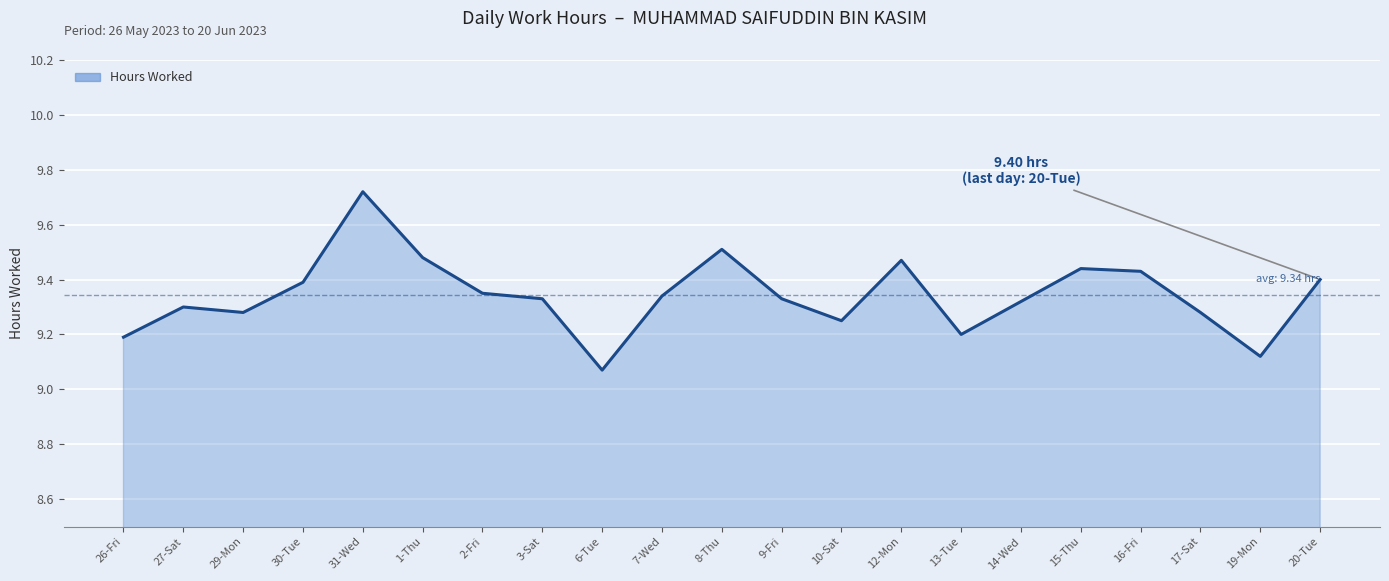

Count the values in the range 9 to 10.

21